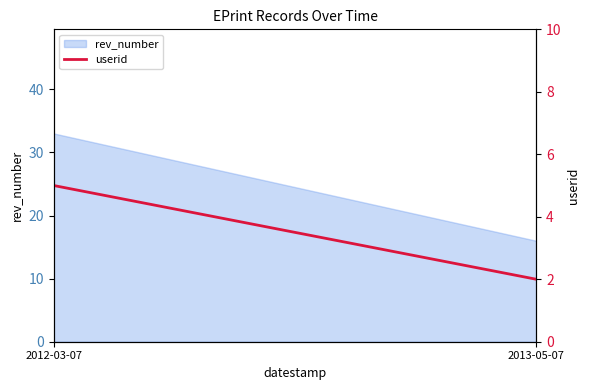

What is the label of the 1st point from the right?

2013-05-07